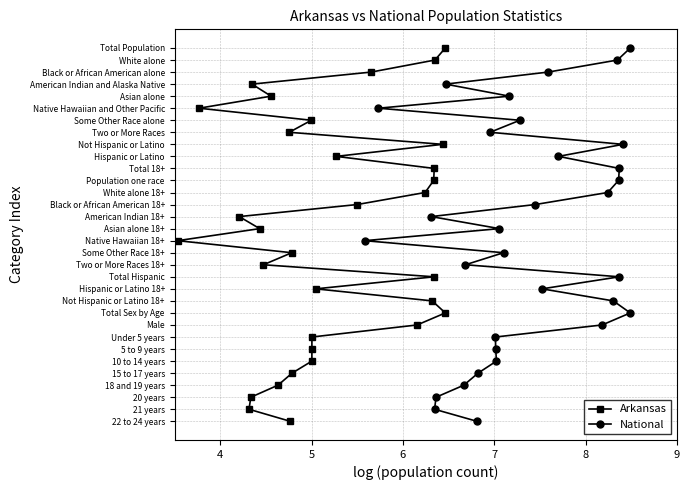

Which series has the widest spread of values?

Arkansas